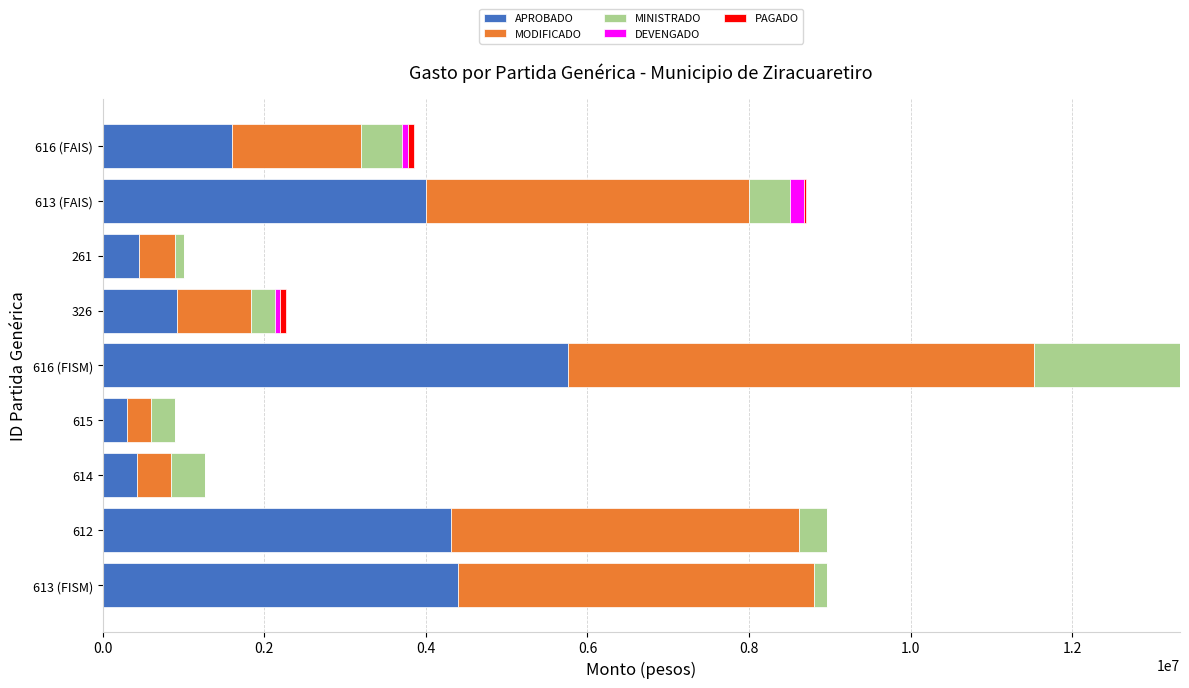

What is the maximum value for APROBADO?

5760000.0